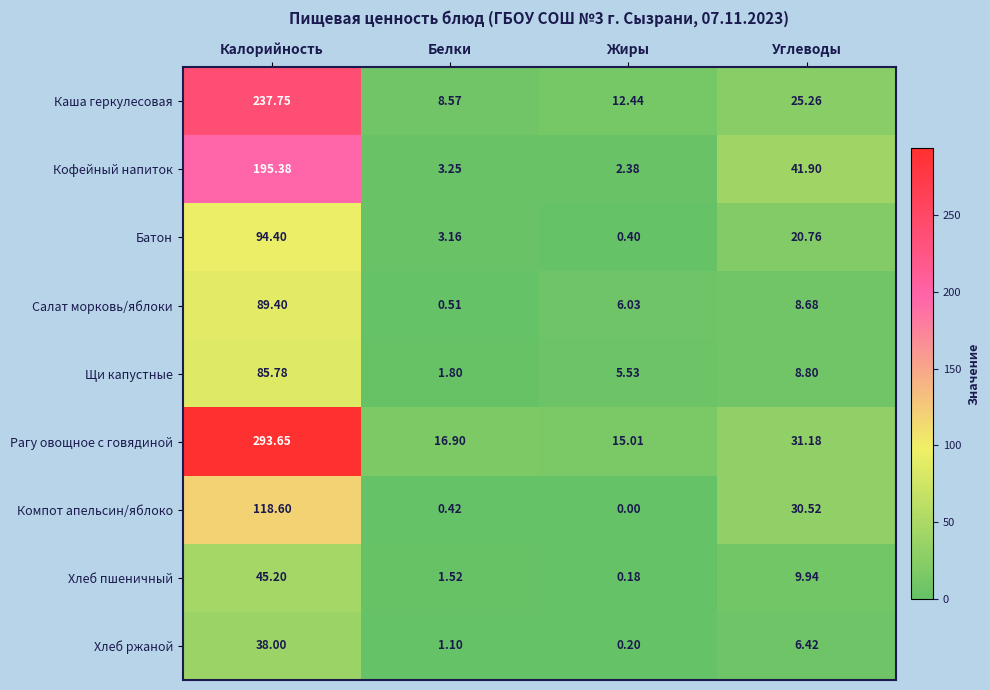

At which category does the chart reach its minimum across all series?

Жиры